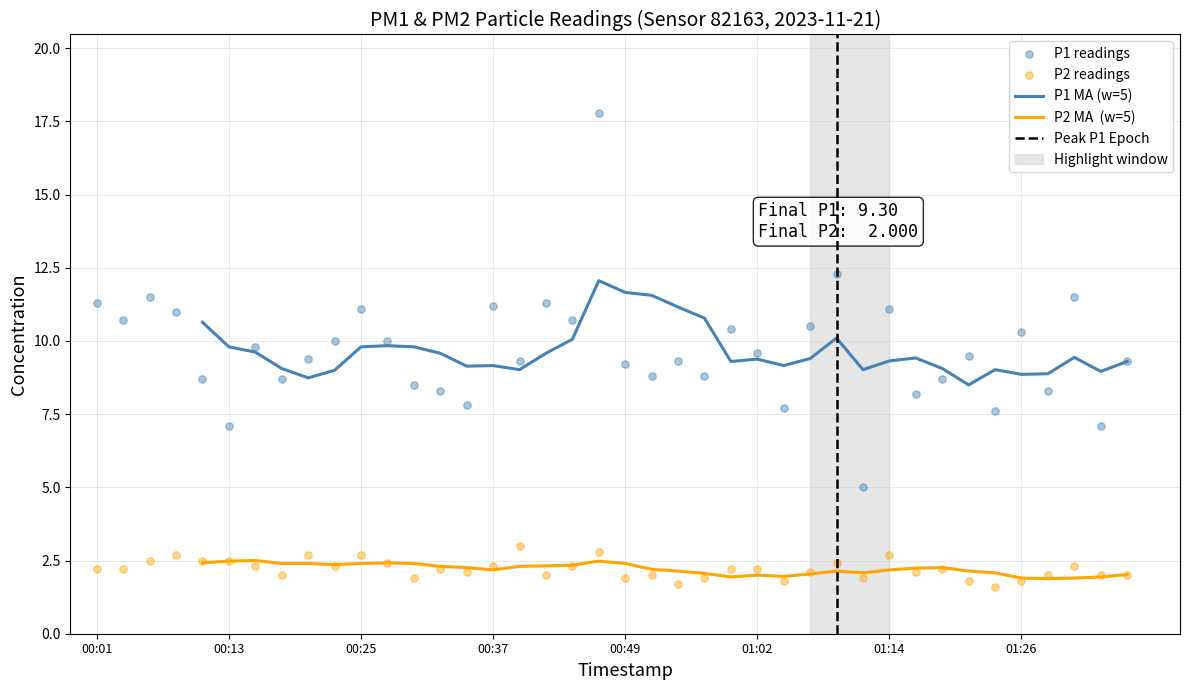

Is the value of P2 at 01:16 greater than the value of P1 at 00:01?

No